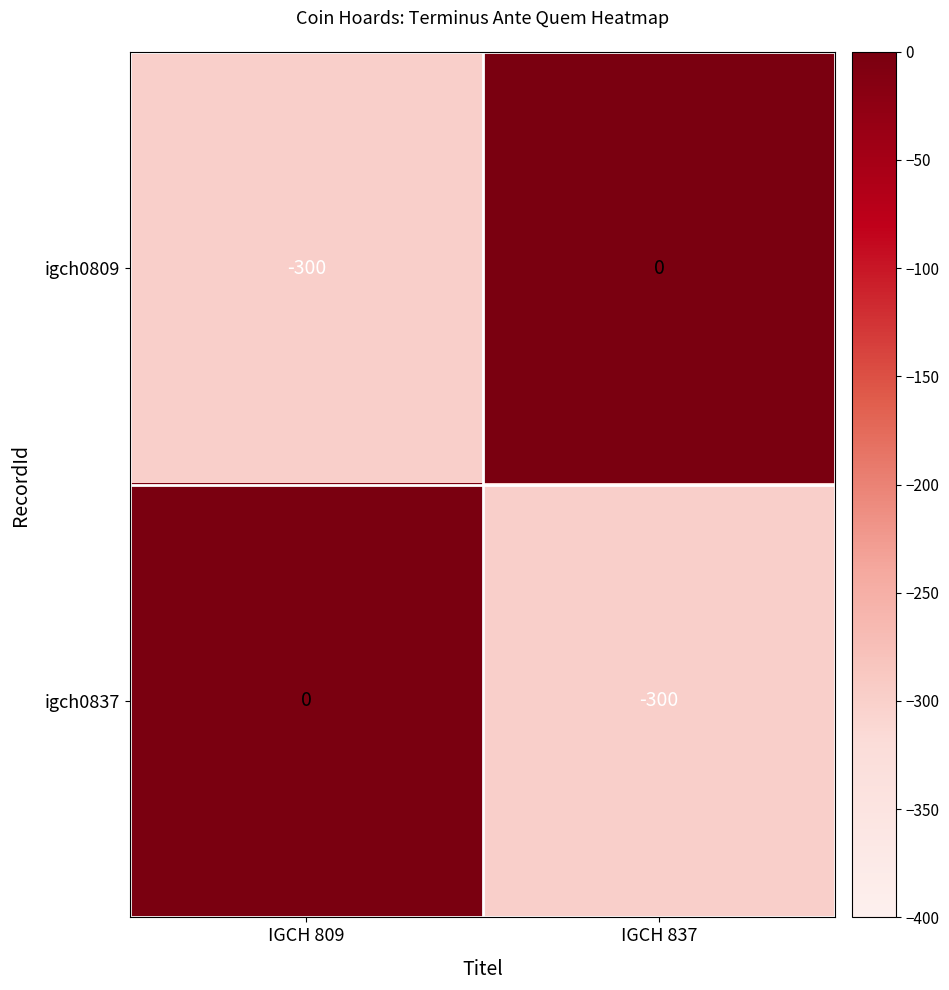

True or false: igch0809 has a value of -300 at IGCH 809.

True